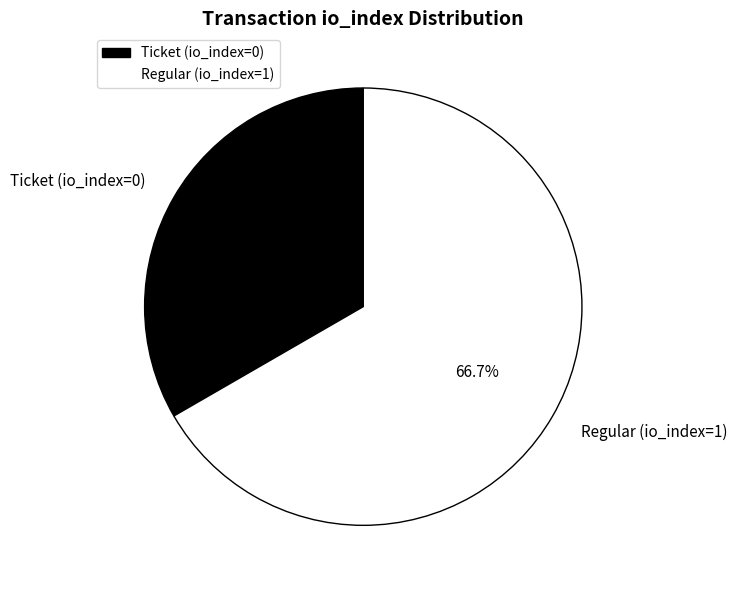

Rank the categories by value from highest to lowest.

Regular (io_index=1), Ticket (io_index=0)